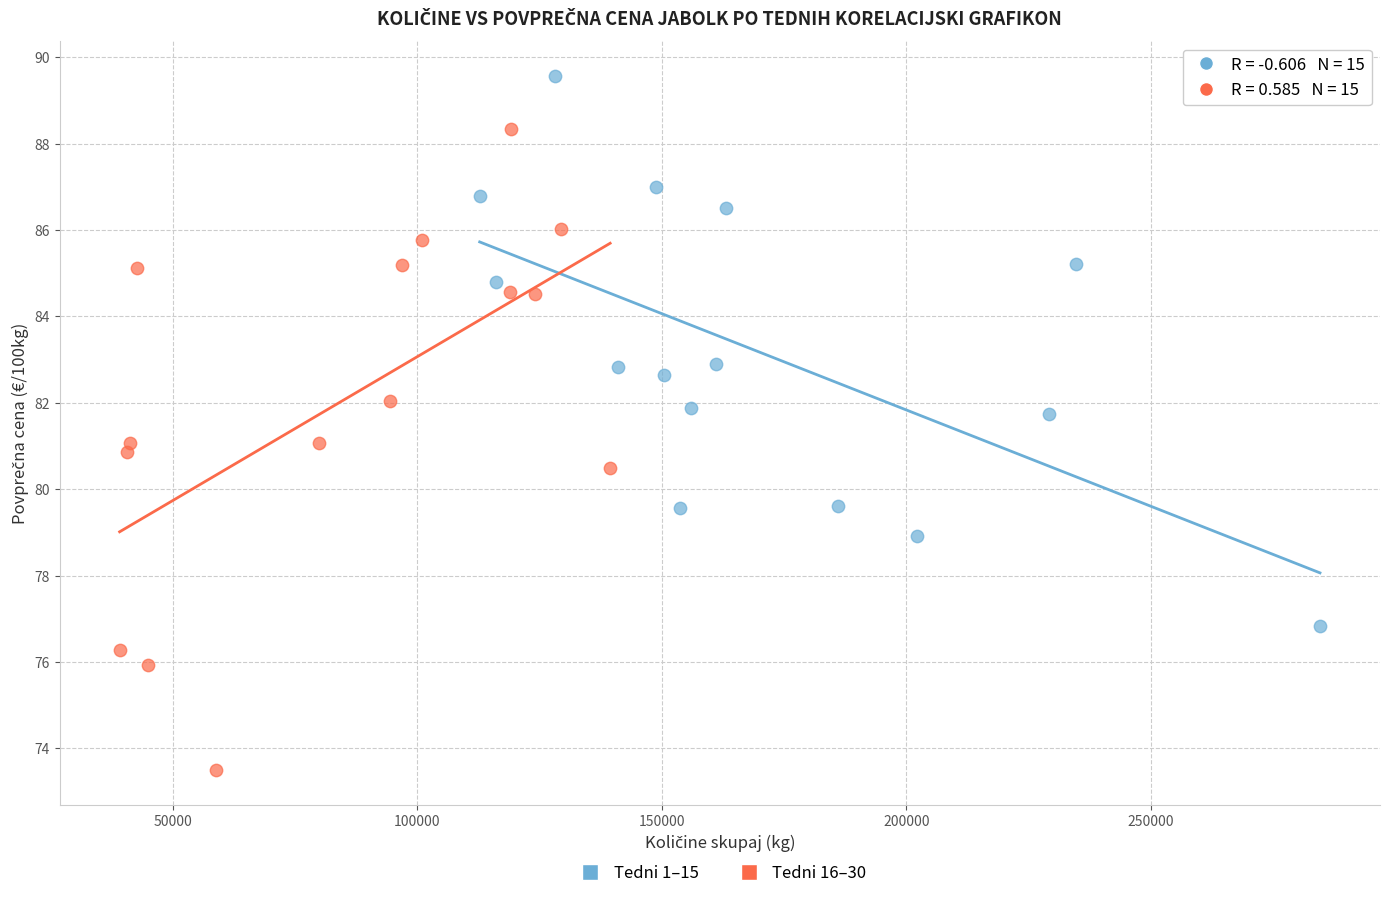

Which series contains the highest Y value?

Tedni 1–15